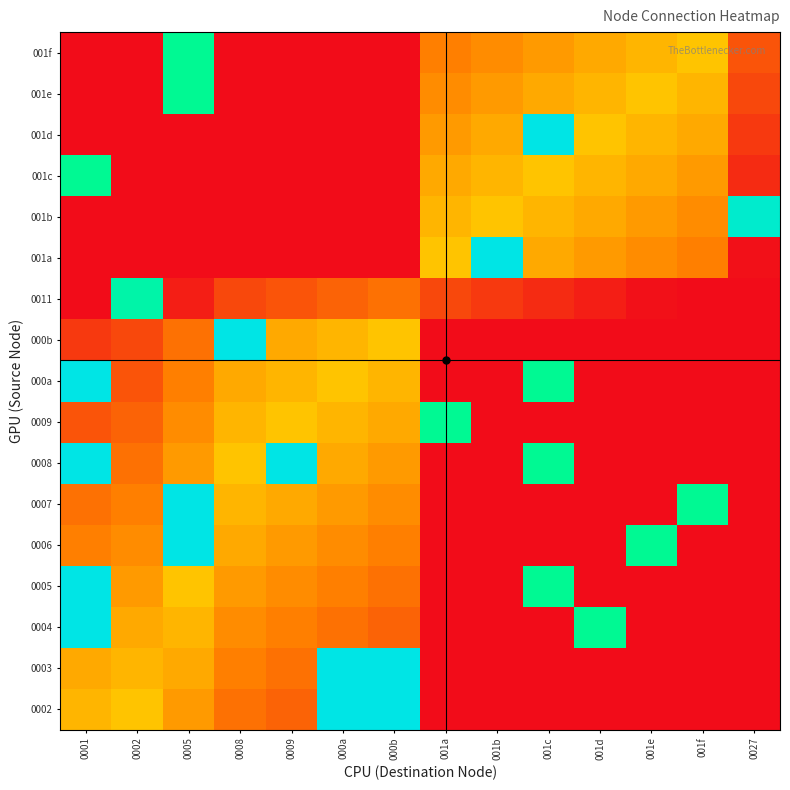

What is the difference between the highest and lowest values at 001c?

127